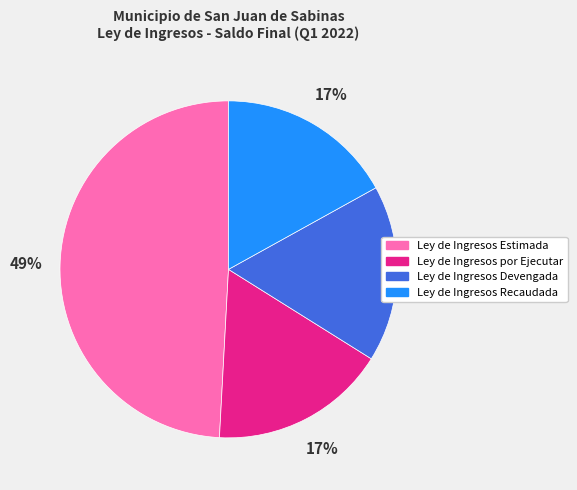

To the nearest percent, what is the combined percentage of Ley de Ingresos Devengada and Ley de Ingresos Recaudada?

34%